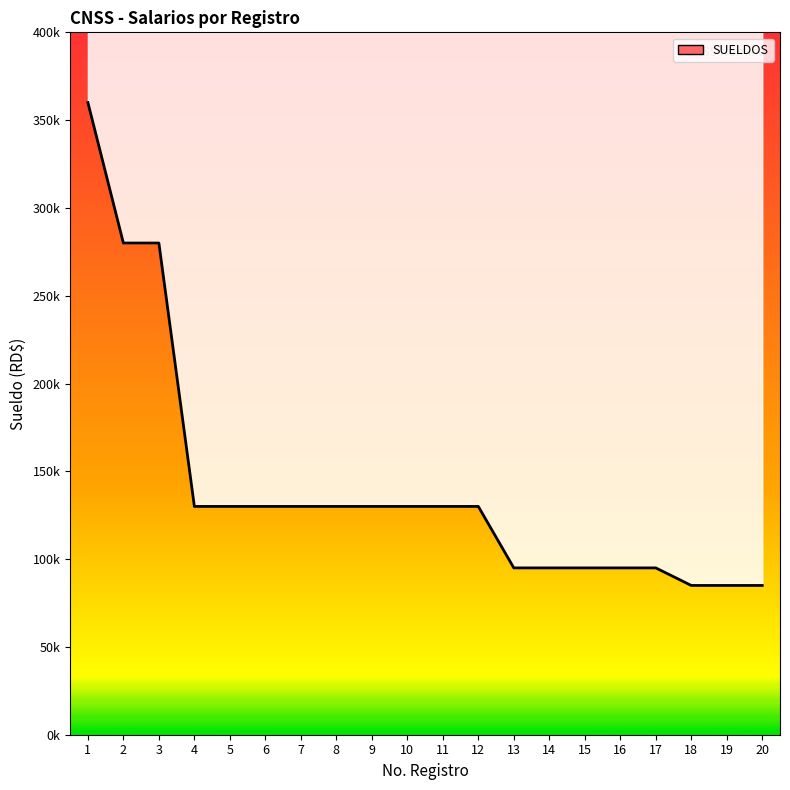

What is the sum of the values at 14 and 15?

190000